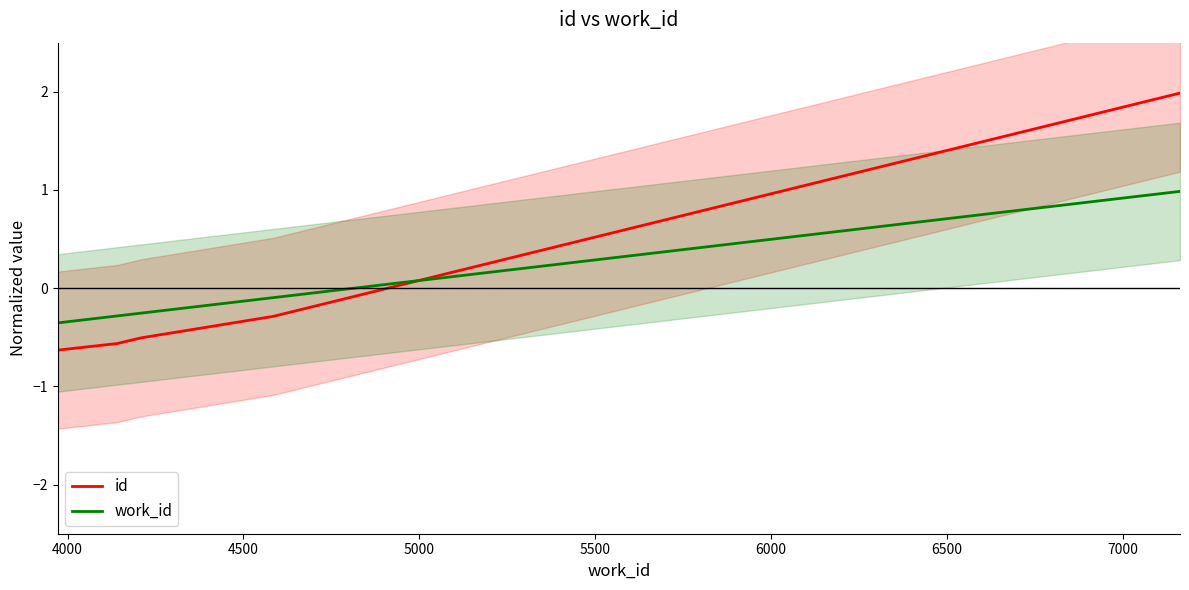

How many series are shown in this chart?

2